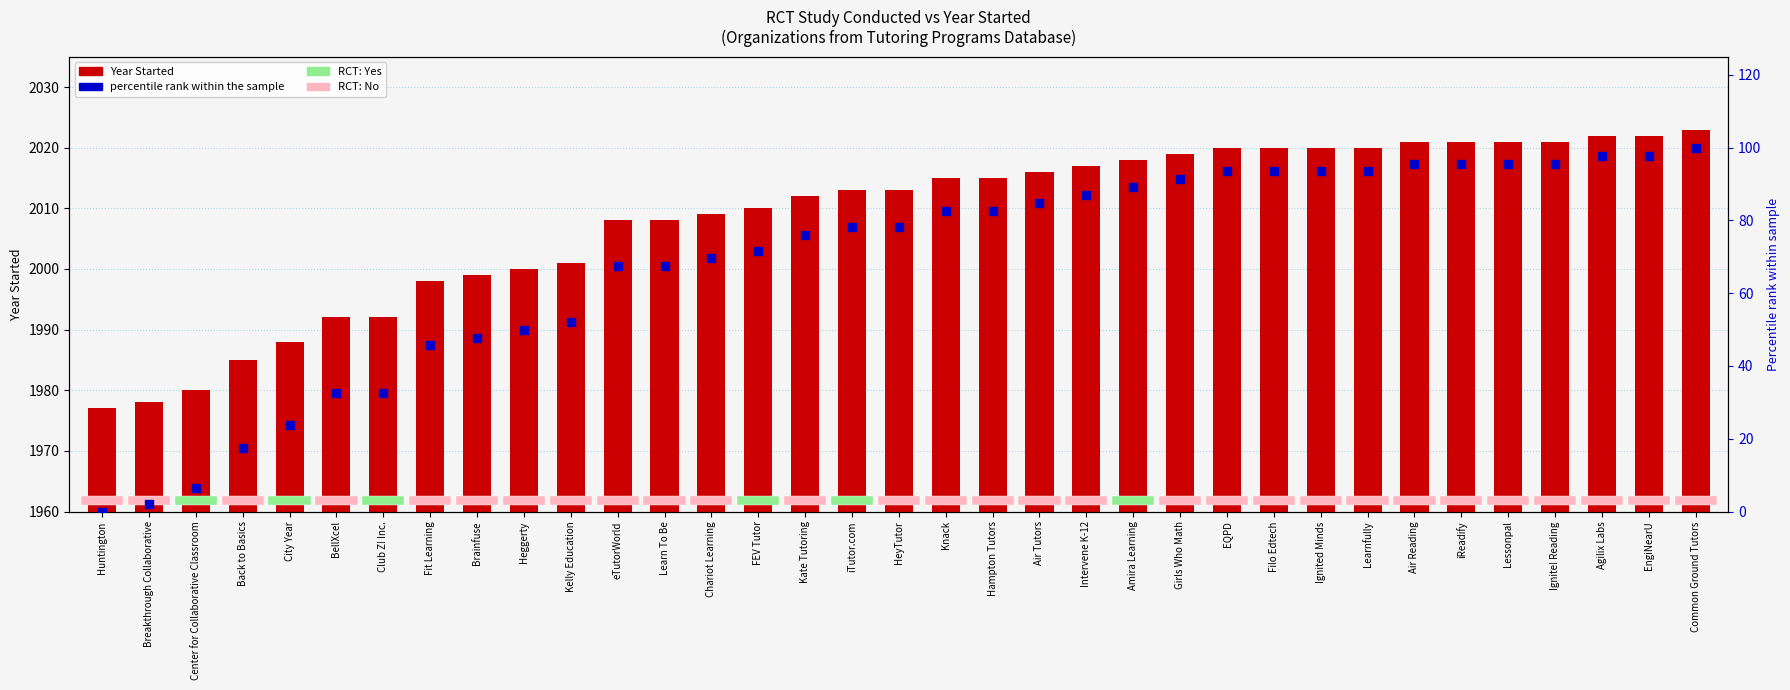

Which series reaches the minimum Y coordinate?

percentile rank within the sample